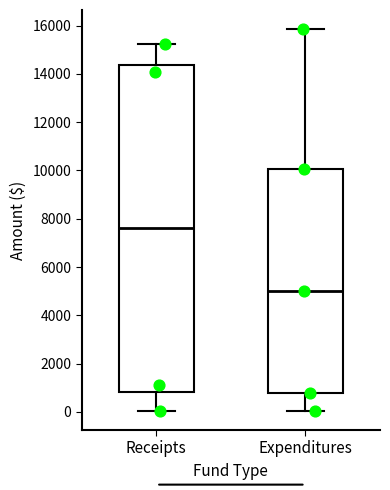

Where is the lower edge of the box for Expenditures on the y-axis? The values are not printed on the chart, so give them approximately, as read against the axis.

800